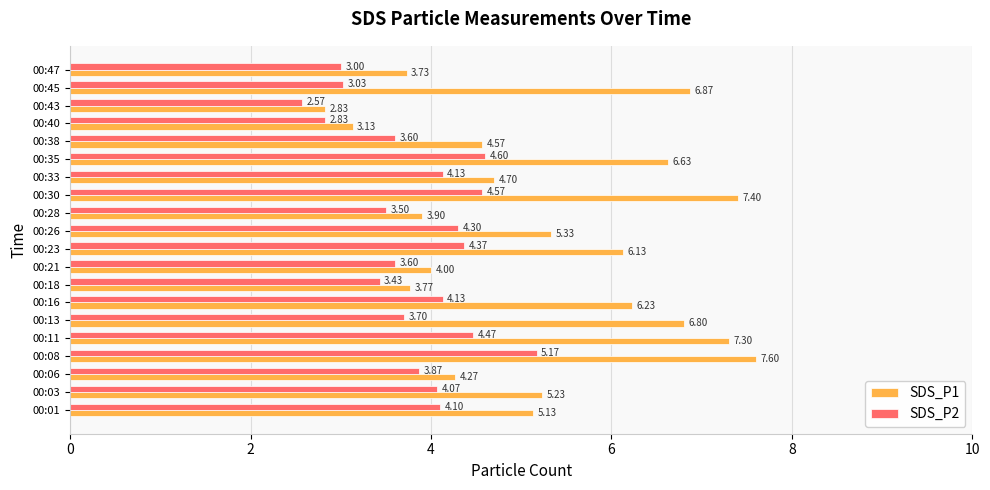

Is the value of SDS_P2 at 00:23 greater than the value of SDS_P1 at 00:43?

Yes